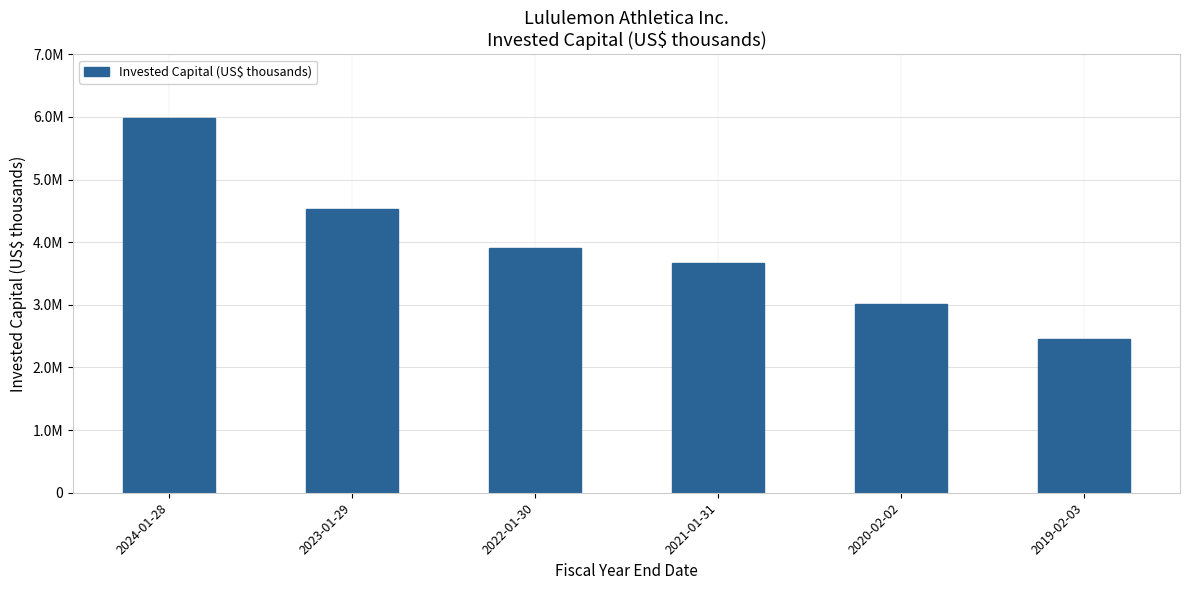

List the labels in order of value, largest first.

2024-01-28, 2023-01-29, 2022-01-30, 2021-01-31, 2020-02-02, 2019-02-03